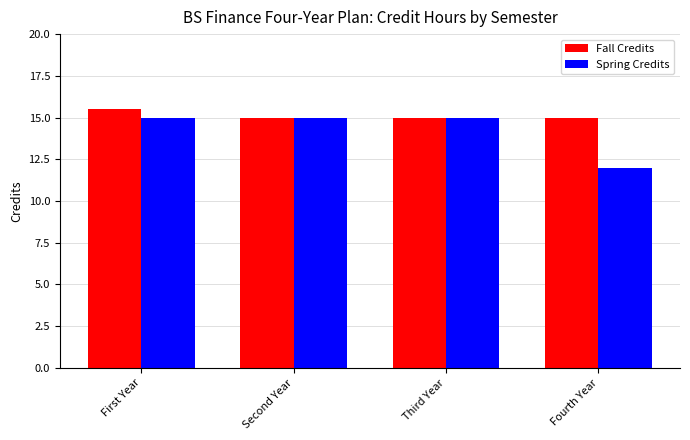

What is the approximate value of Spring Credits at First Year?

15.0